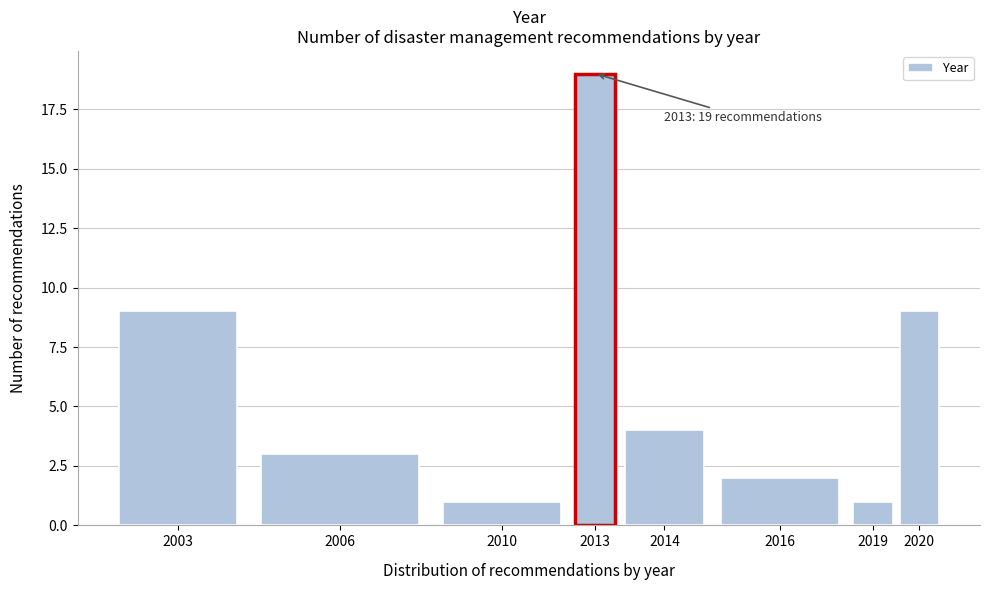

Reading left to right, list all the values displayed in this chart.

2003=9	2006=3	2010=1	2013=19	2014=4	2016=2	2019=1	2020=9